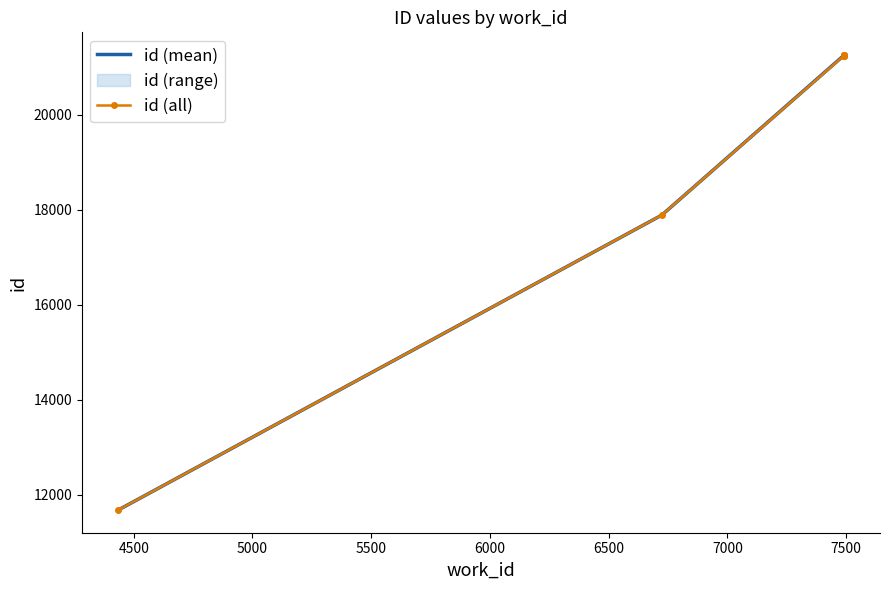

How many distinct data groups are displayed?

1